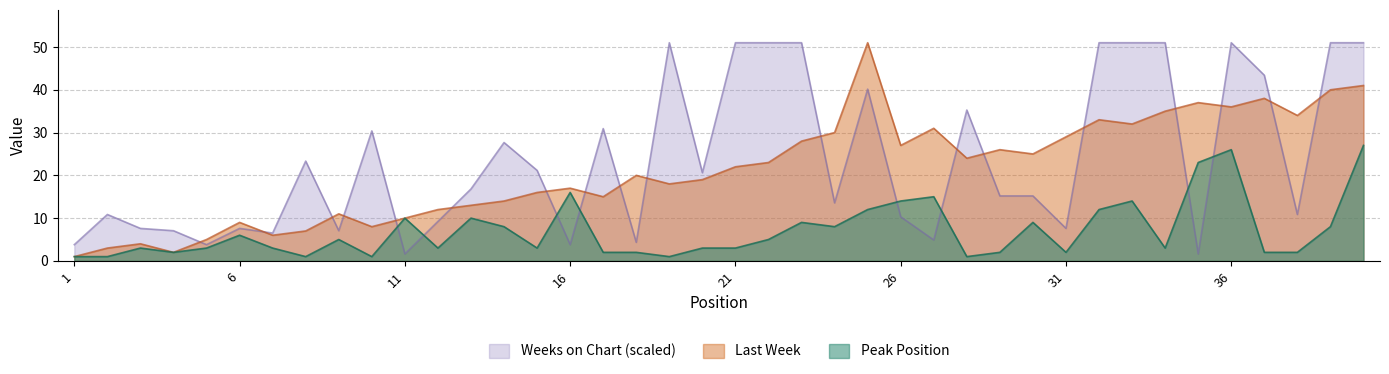

What is the difference between the maximum and minimum values in the Peak Position series?

26.0